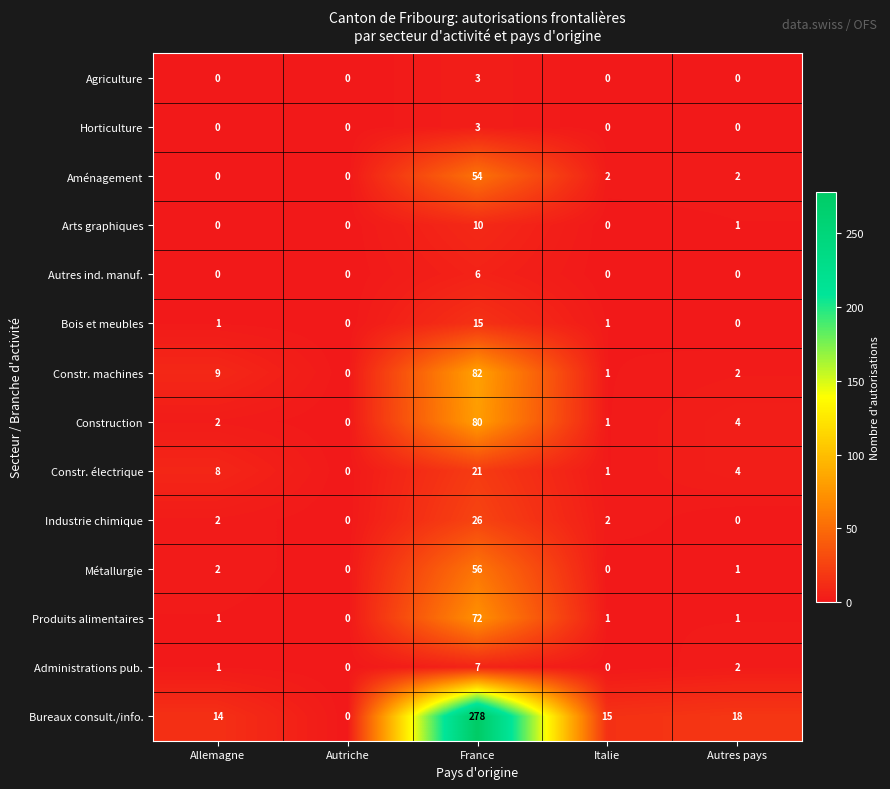

What is the greatest value displayed?

278